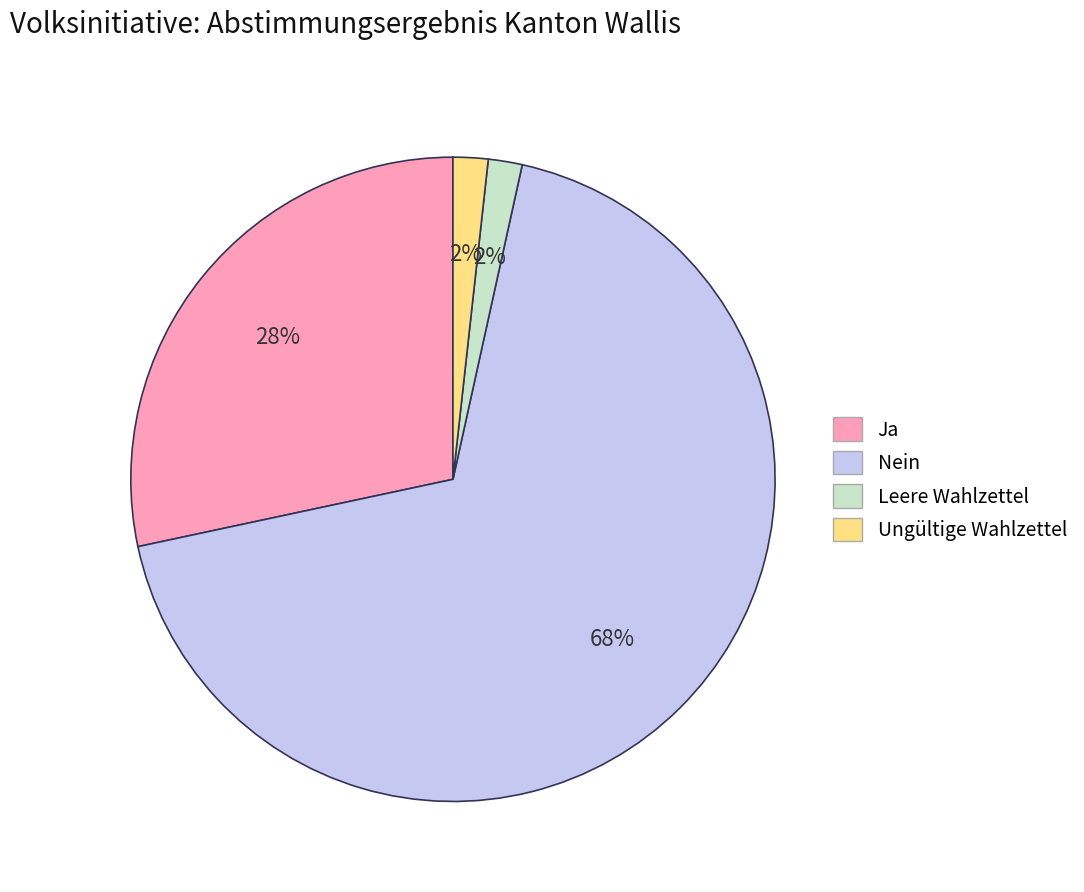

To the nearest percent, what portion does Leere Wahlzettel represent?

2%